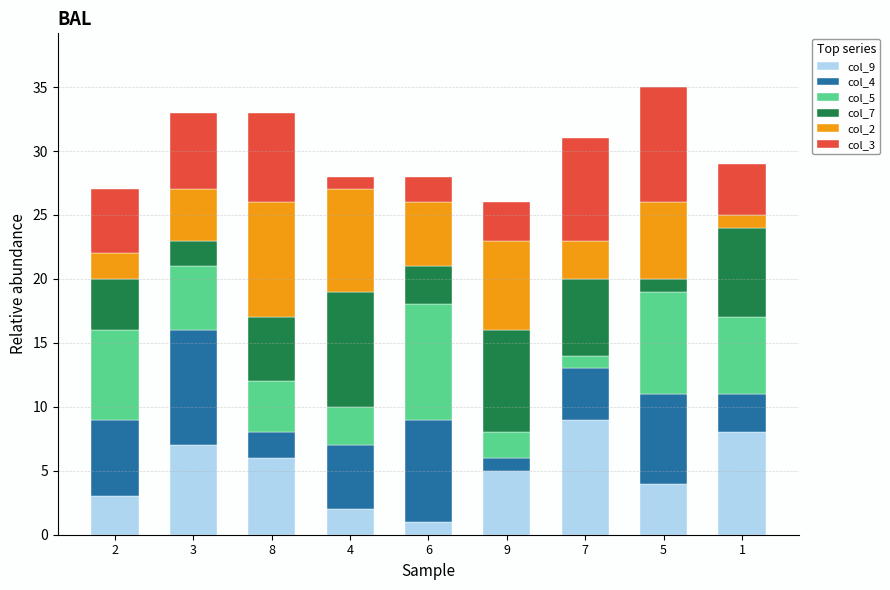

What are all the series names shown in the legend?

col_9, col_4, col_5, col_7, col_2, col_3